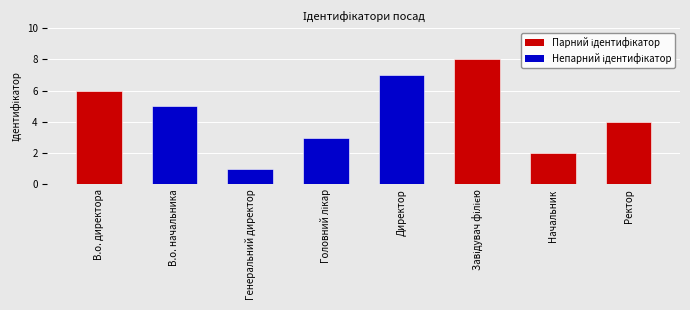

What is the label of the 1st bar from the left?

В.о. директора